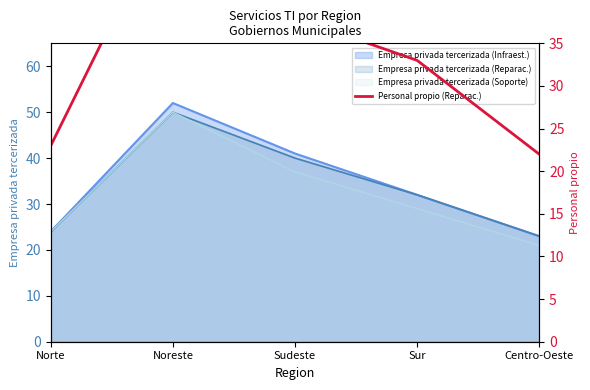

At which label does Empresa privada tercerizada (Soporte) reach its minimum?

Centro-Oeste